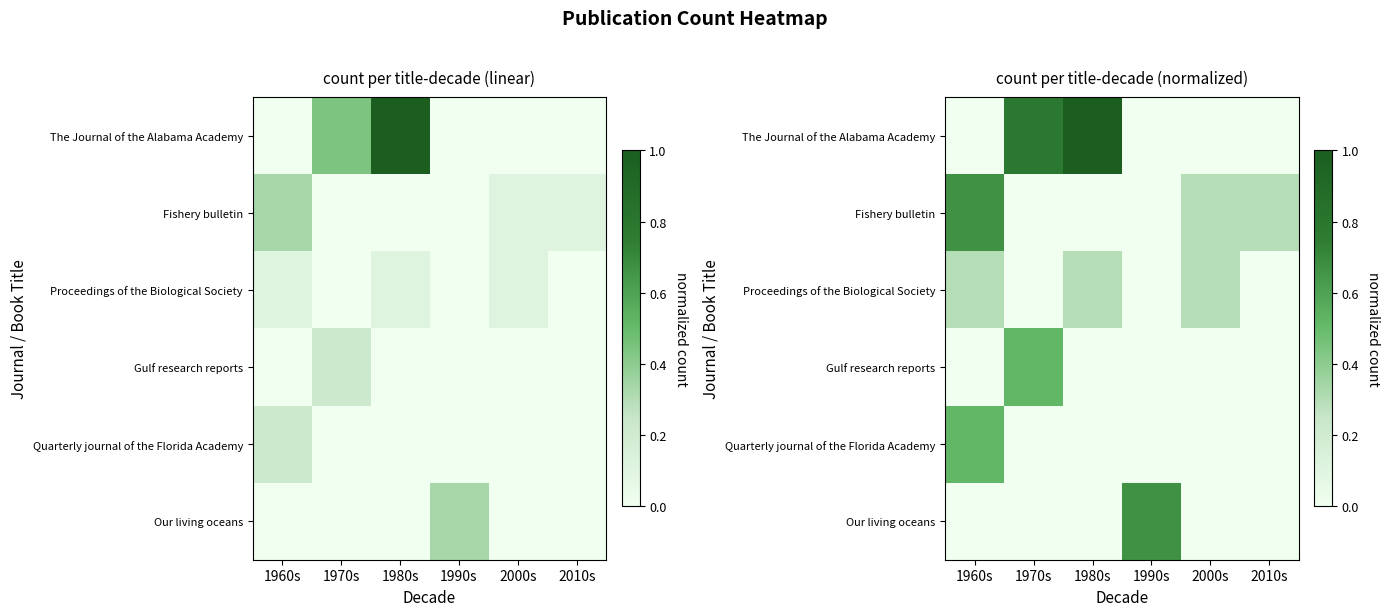

At 2010s, list the series in order from smallest to largest.

The Journal of the Alabama Academy, Proceedings of the Biological Society, Gulf research reports, Quarterly journal of the Florida Academy, Our living oceans, Fishery bulletin